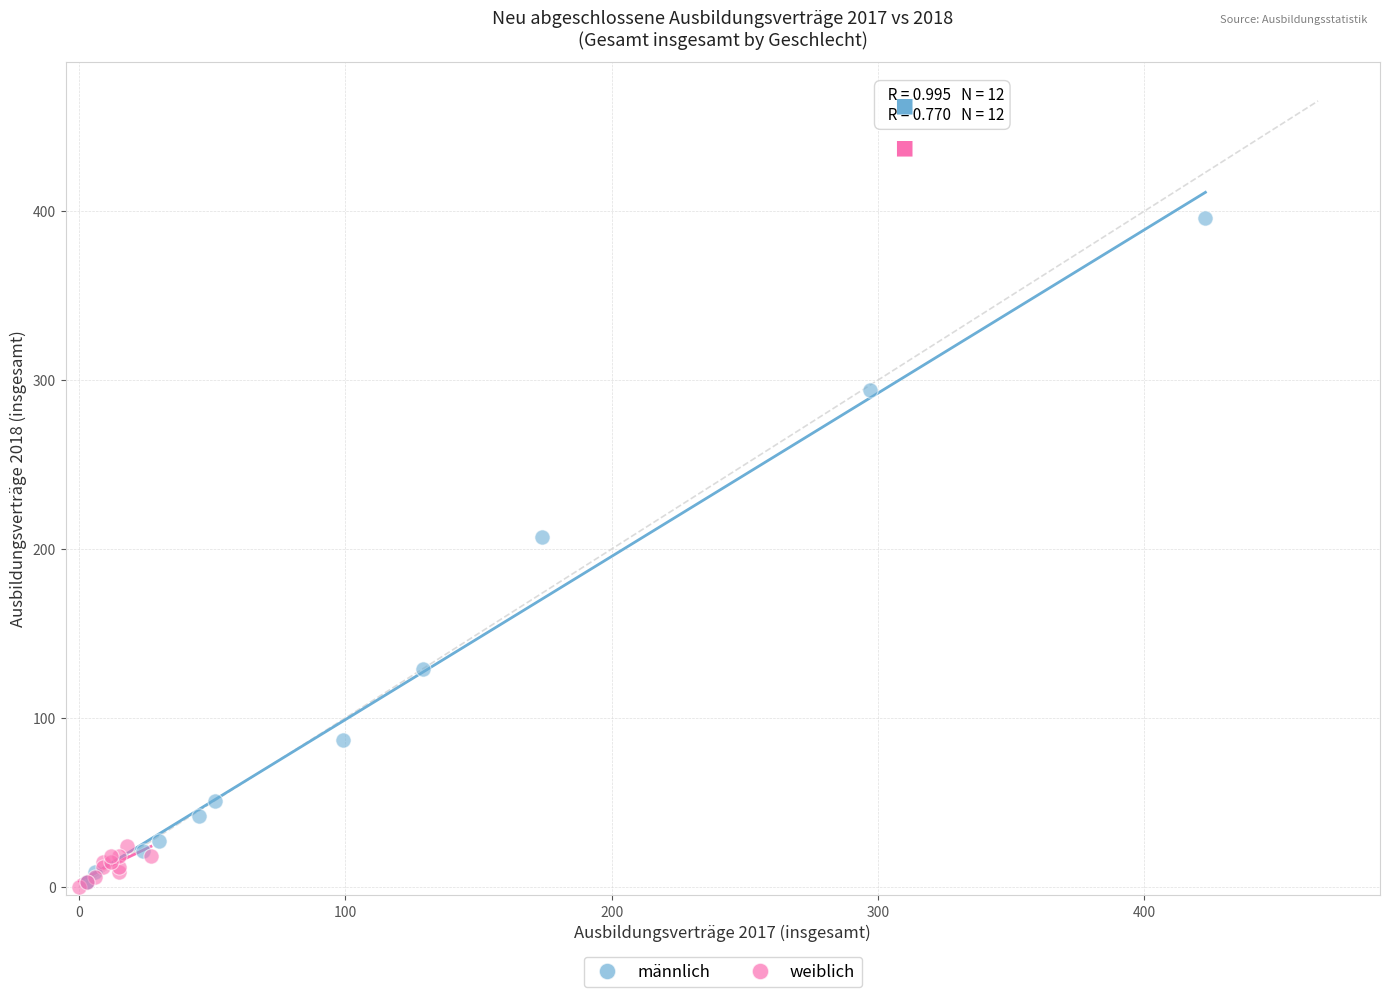

What are all the series names shown in the legend?

männlich, weiblich